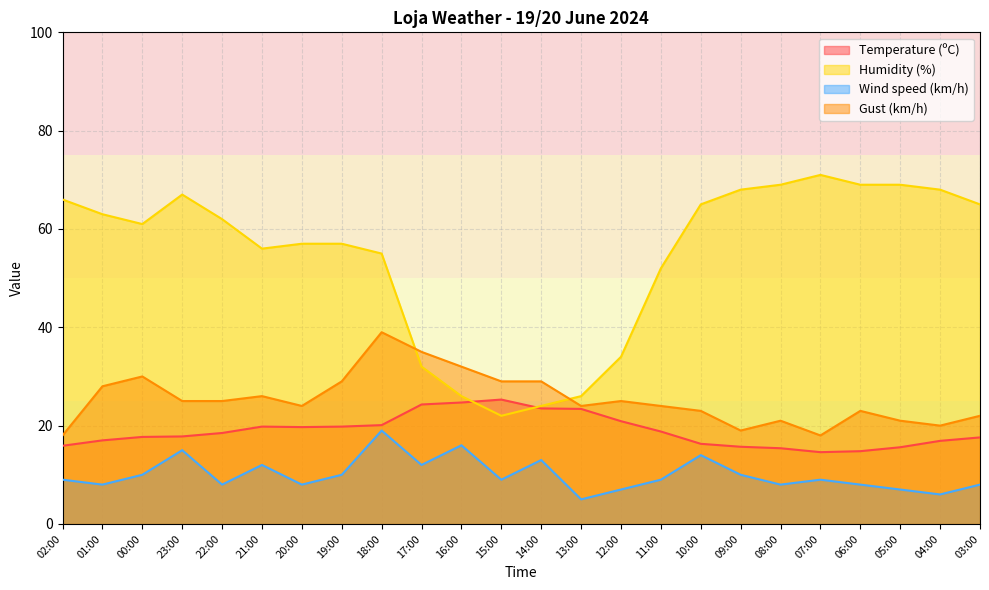

What is the average value of the Humidity (%) series?

54.3